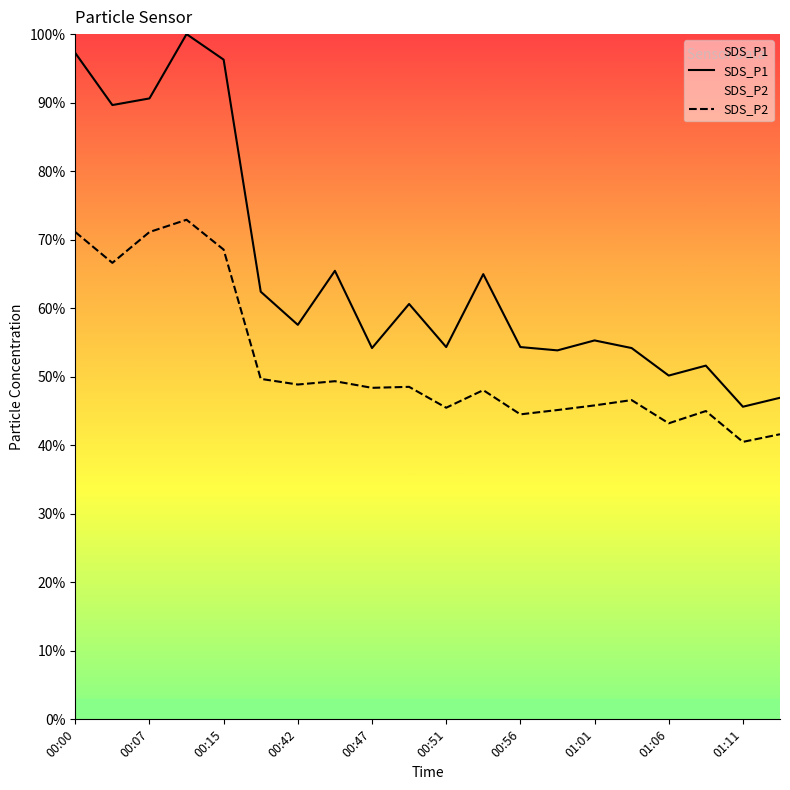

At which category is the sum across all series the highest?

00:10